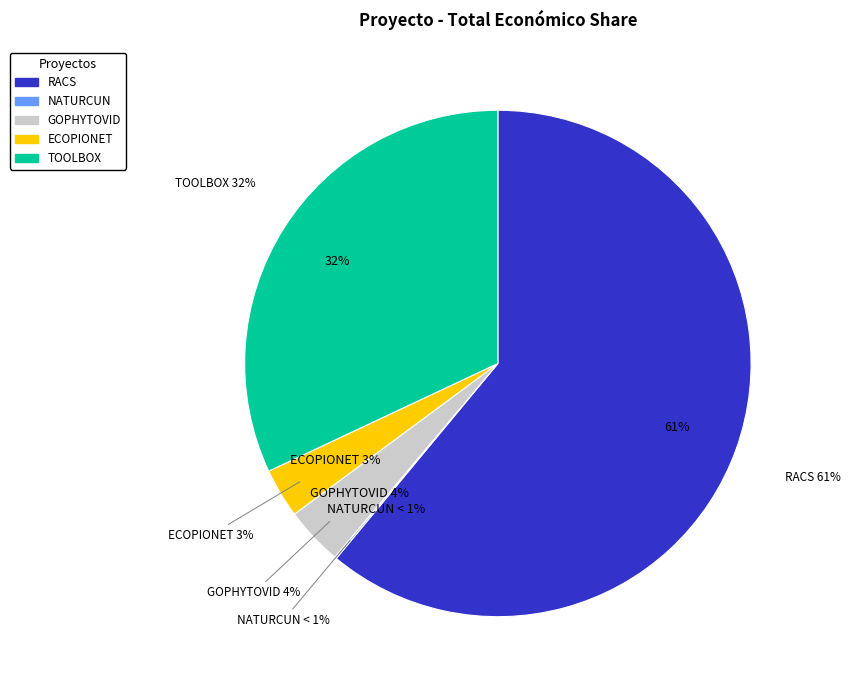

How many slices are in this pie chart?

5